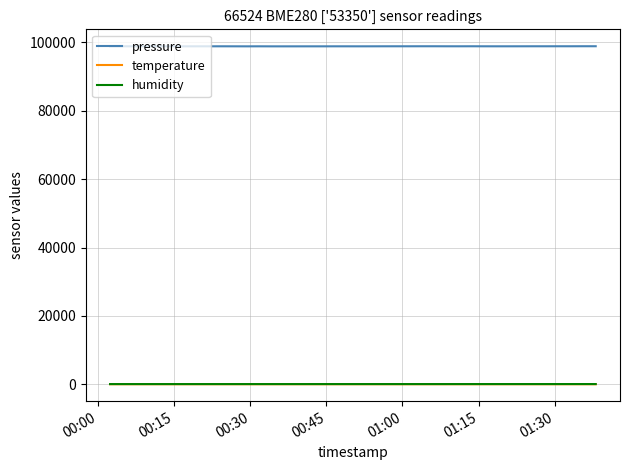

Which series has the largest total across all categories?

pressure